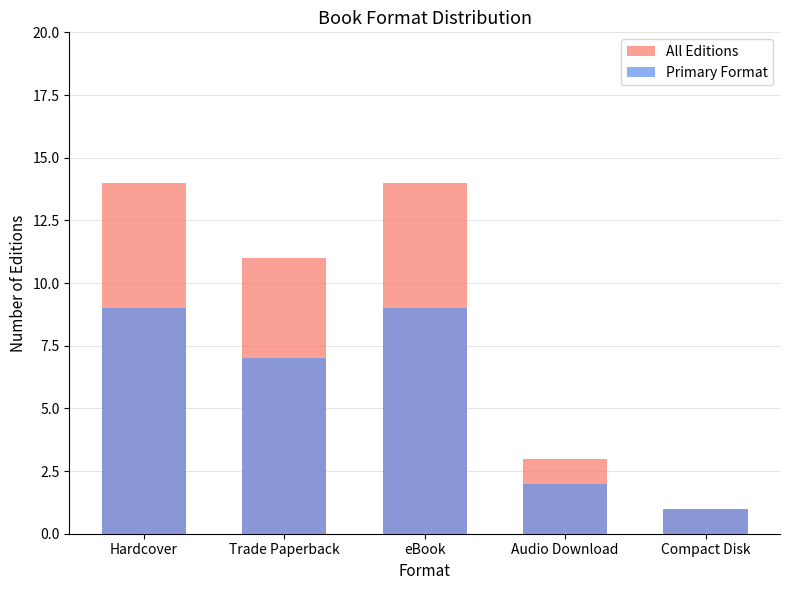

What is the difference between the highest and lowest values at Audio Download?

1